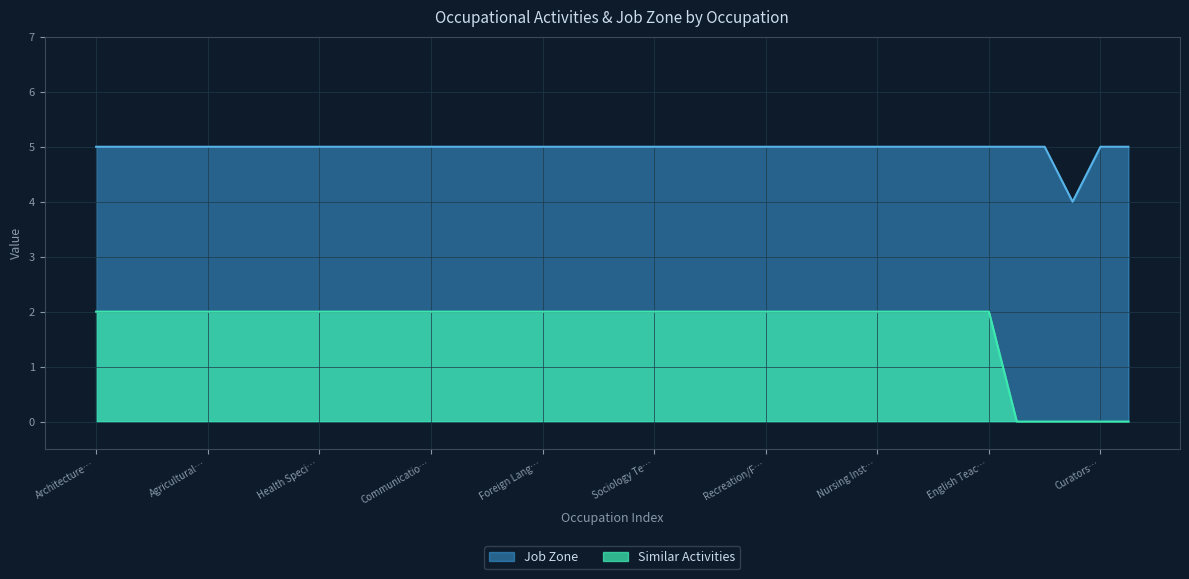

What is the label of the 37th point from the right?

Economics Teachers